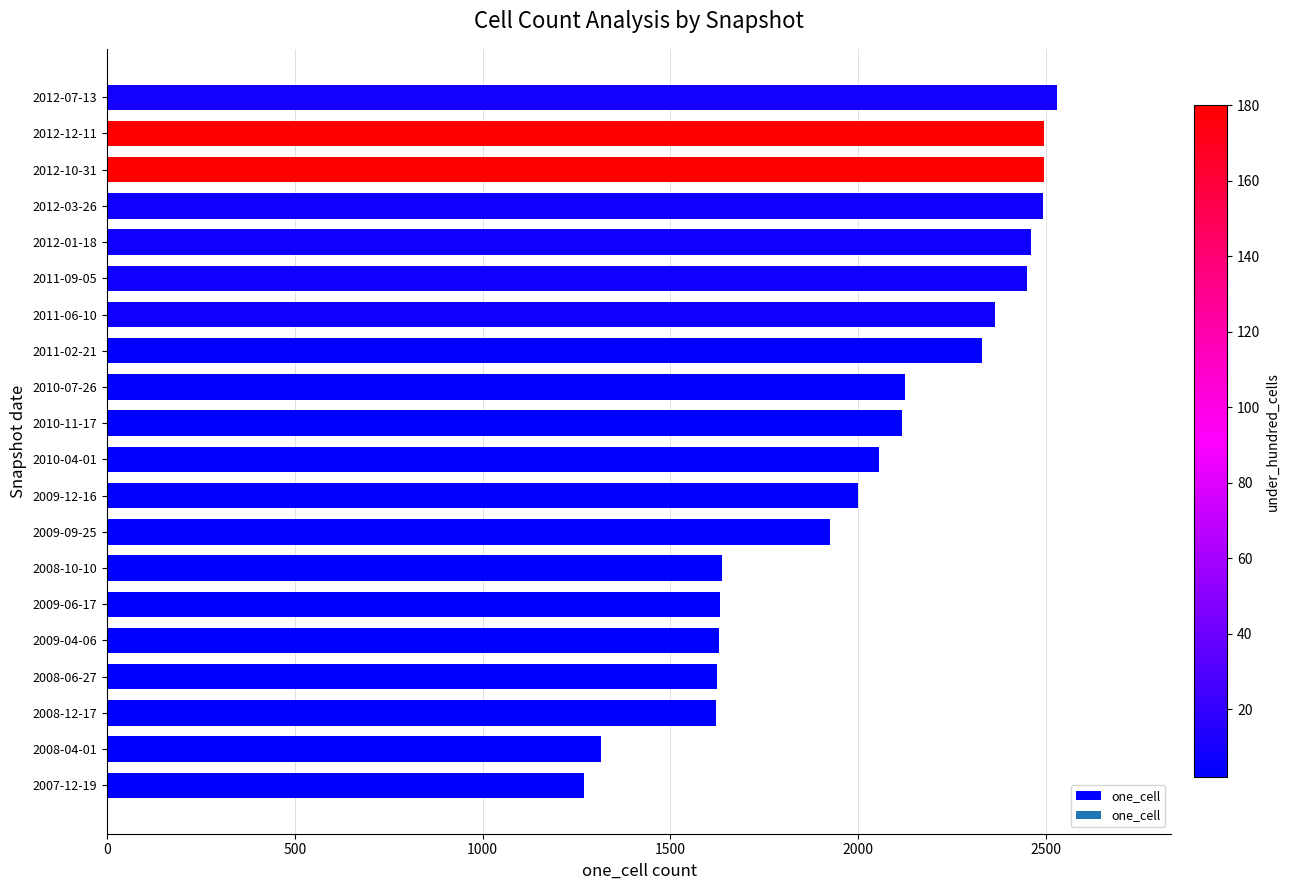

What is the difference between the maximum and minimum values?

1260